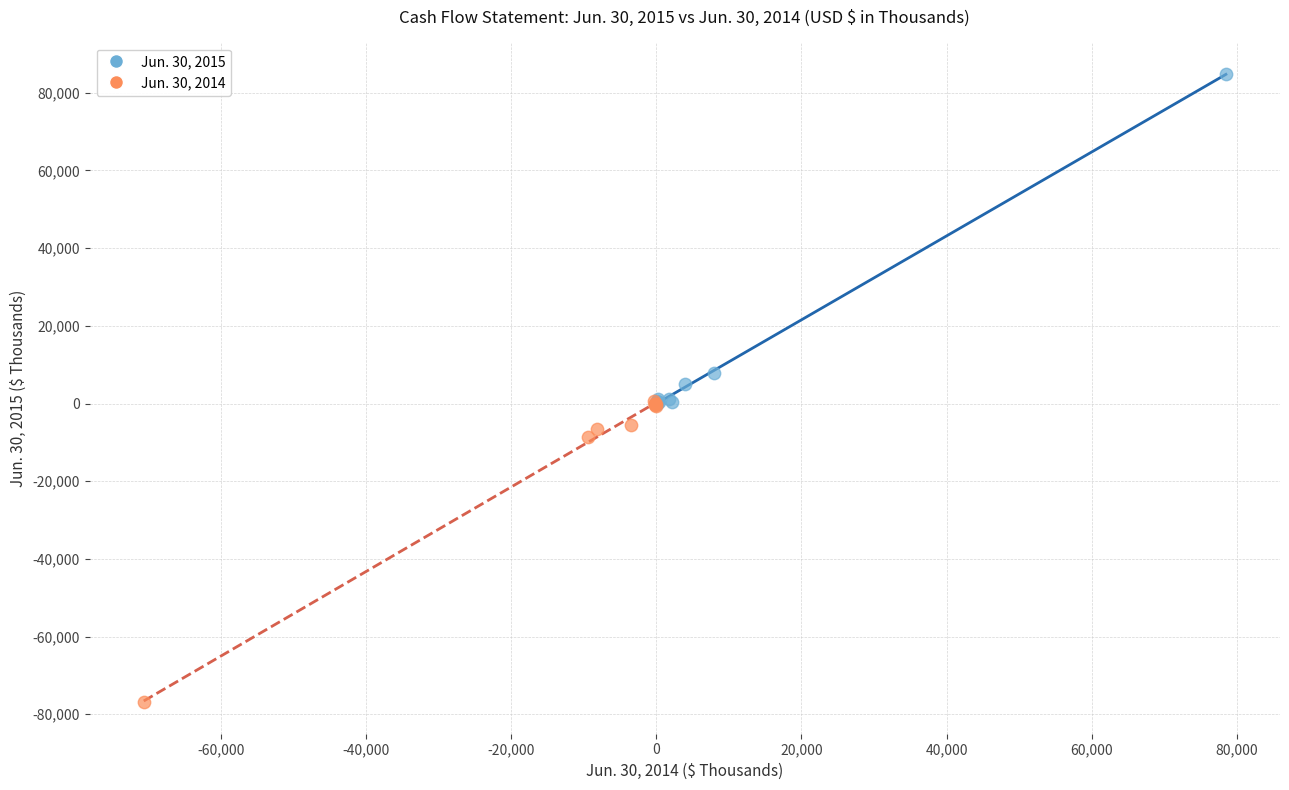

Which series reaches the maximum Y coordinate?

Jun. 30, 2015